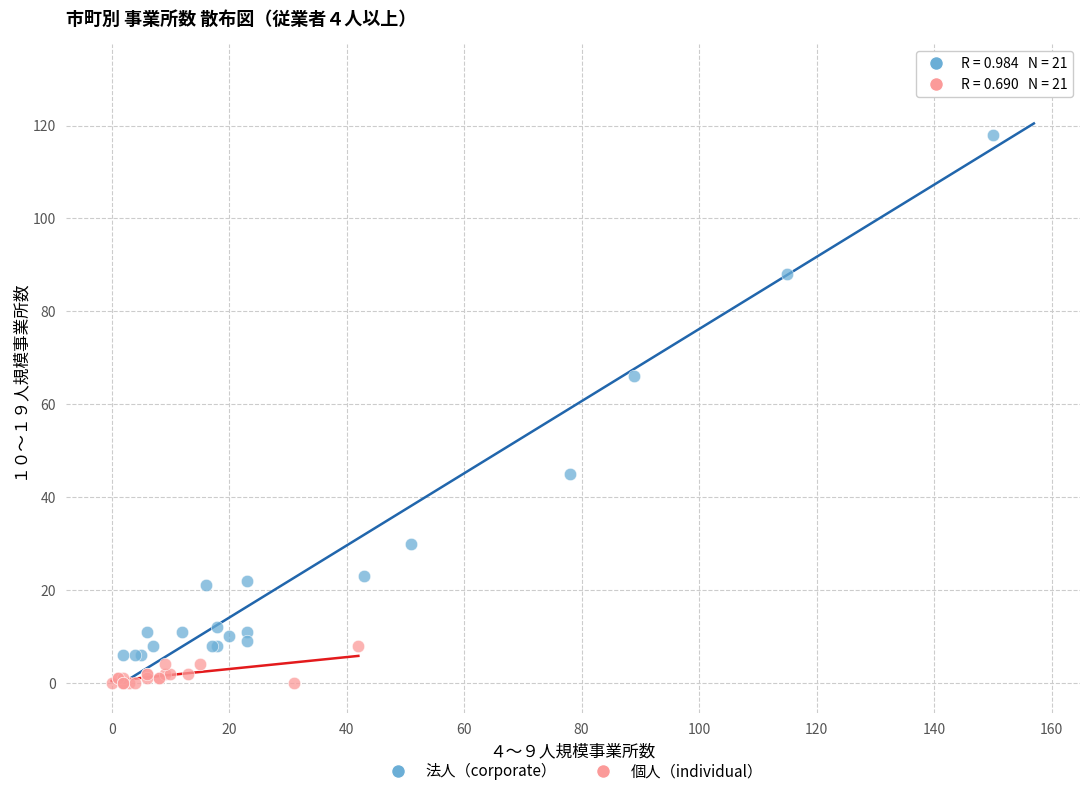

Which series reaches the minimum Y coordinate?

個人（individual）